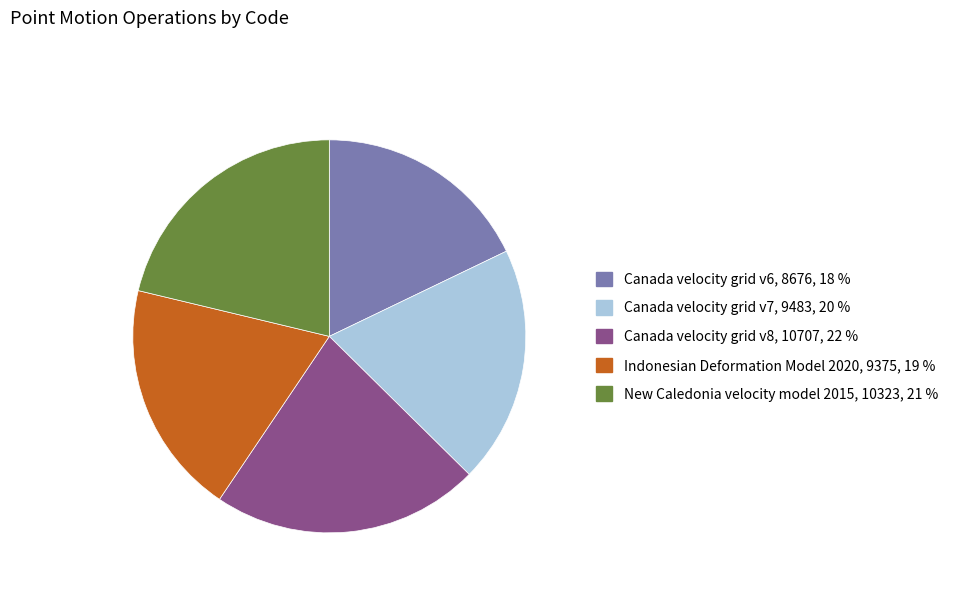

Between New Caledonia velocity model 2015 and Indonesian Deformation Model 2020, which is larger?

New Caledonia velocity model 2015